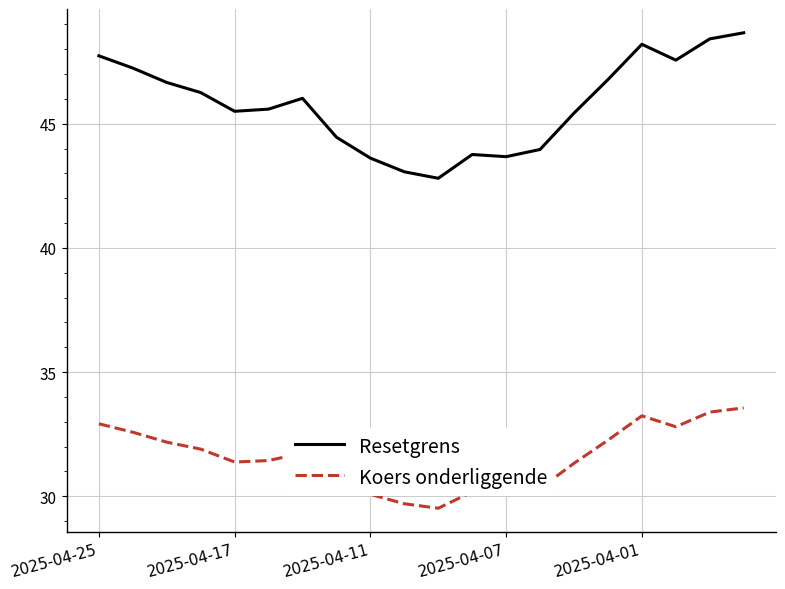

True or false: Koers onderliggende and Resetgrens cross at least once.

False